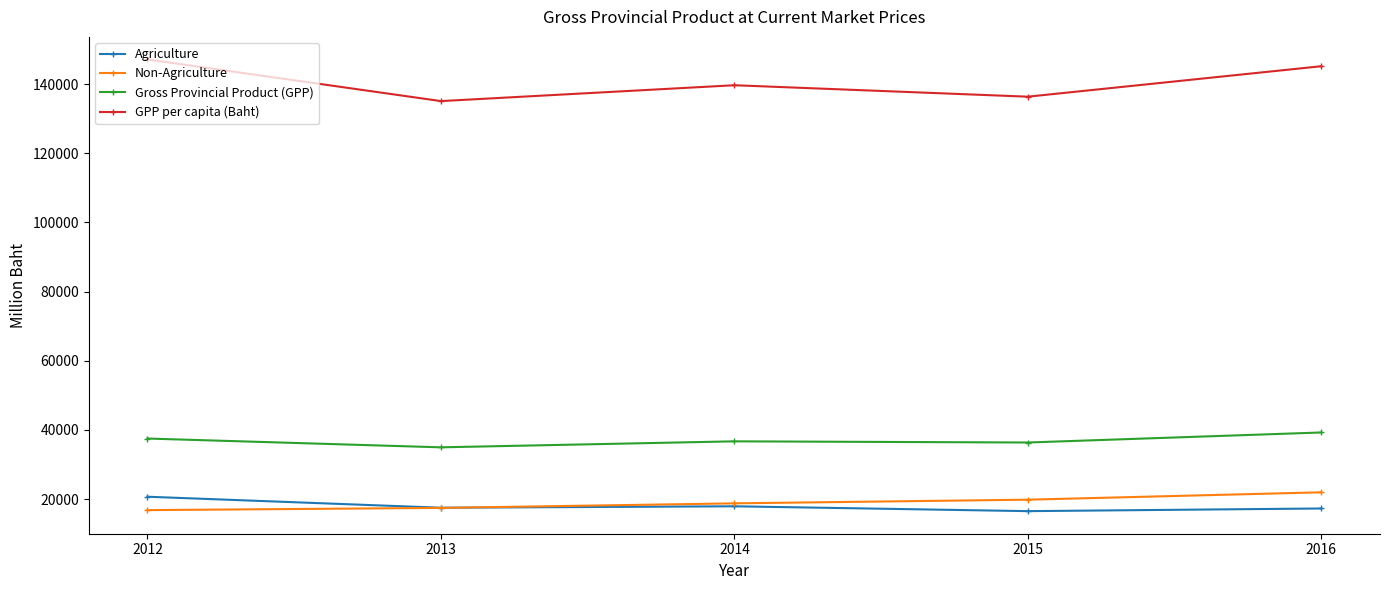

What is the spread (max minus min) of values at 2016?

127878